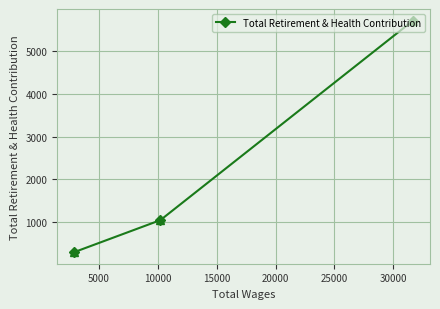

How many data points does each series have?

3